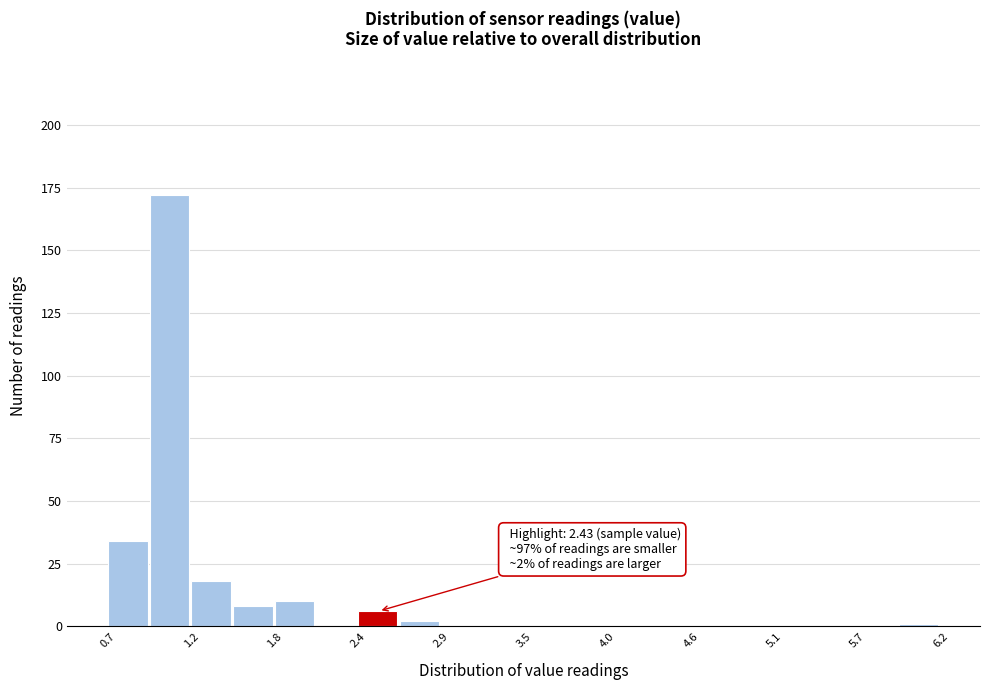

Around what value on the x-axis is the tallest bar? Give the approximate position of its centre, as read against the axis.

1.1